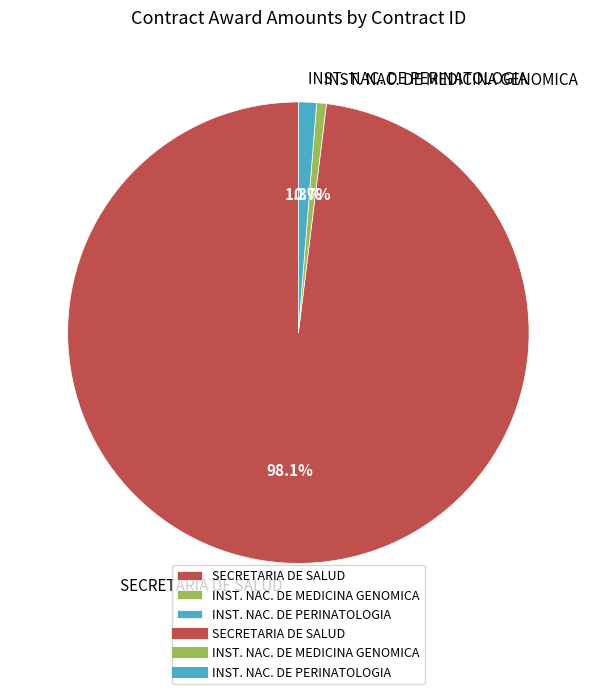

Which has a higher value, INST. NAC. DE MEDICINA GENOMICA or SECRETARIA DE SALUD?

SECRETARIA DE SALUD